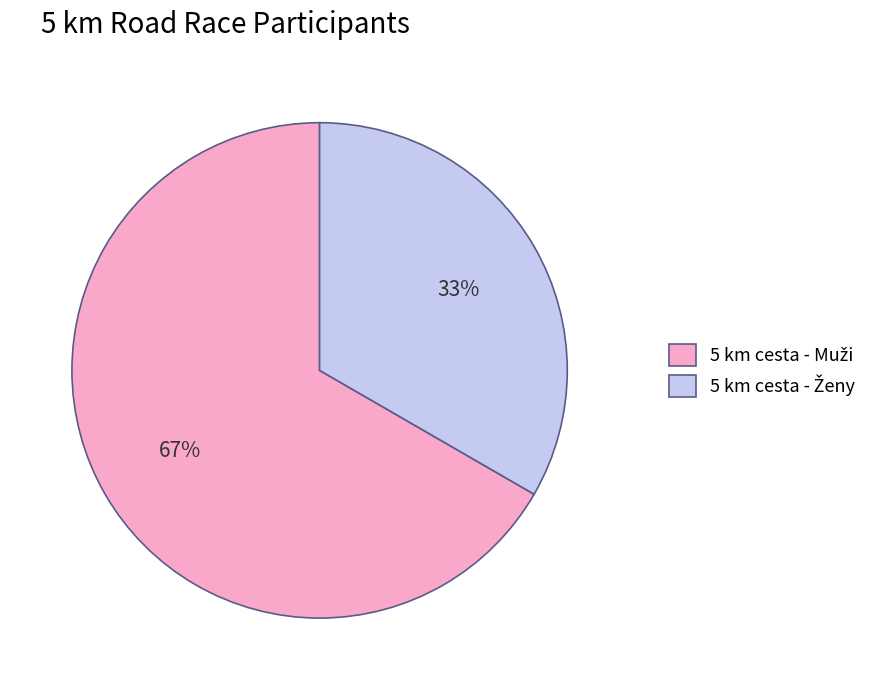

Is there a majority slice in this chart?

Yes